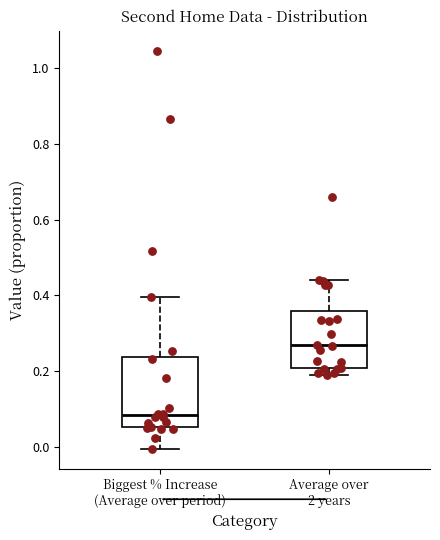

Reading left to right, read every box against the y-axis: the position of its median line, the range the box covers, and the ends of its whiskers. The values are not printed on the chart, so give them approximately, as read against the axis.

Biggest % Increase (Average over period): median 0.08, box 0.06 to 0.24, whiskers 0.00 to 0.40
Average over 2 years: median 0.26, box 0.20 to 0.36, whiskers 0.20 (just below the box's lower edge) to 0.44